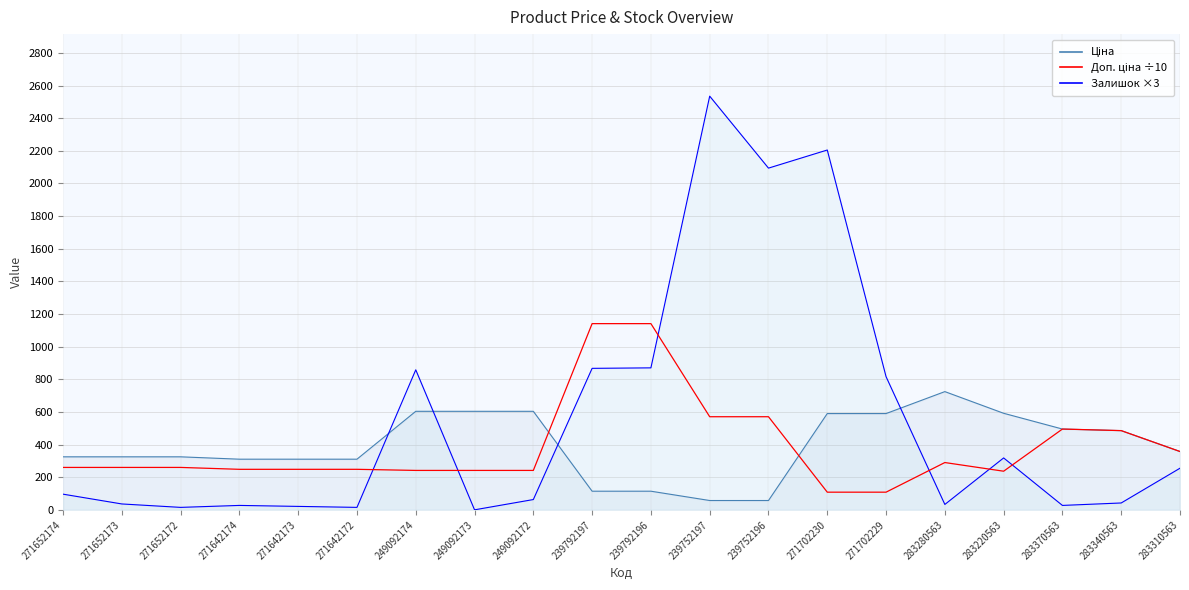

How many lines are shown in the chart?

3